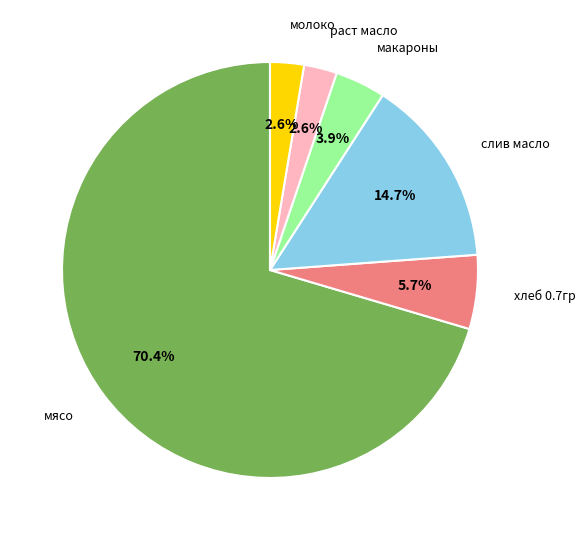

Is there a majority slice in this chart?

Yes